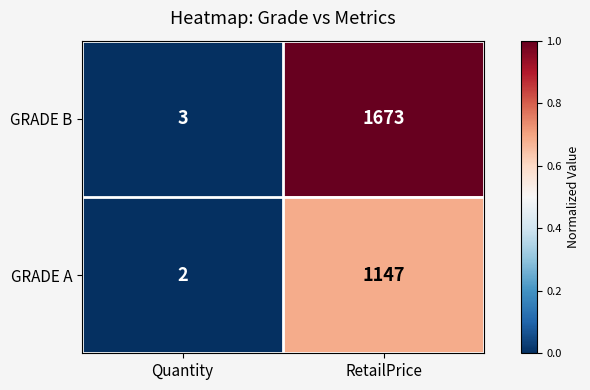

What is the greatest value displayed?

1673